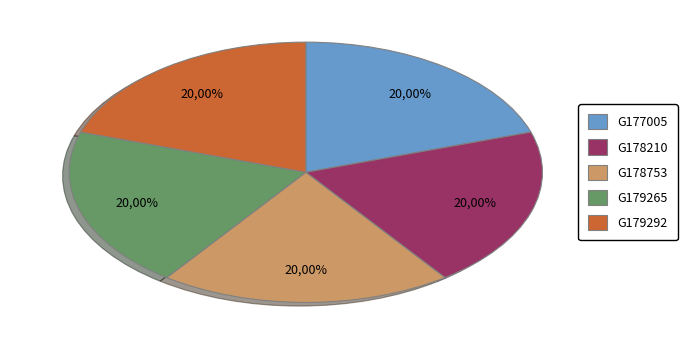

Is it true that G178753 is 26% of the pie?

False